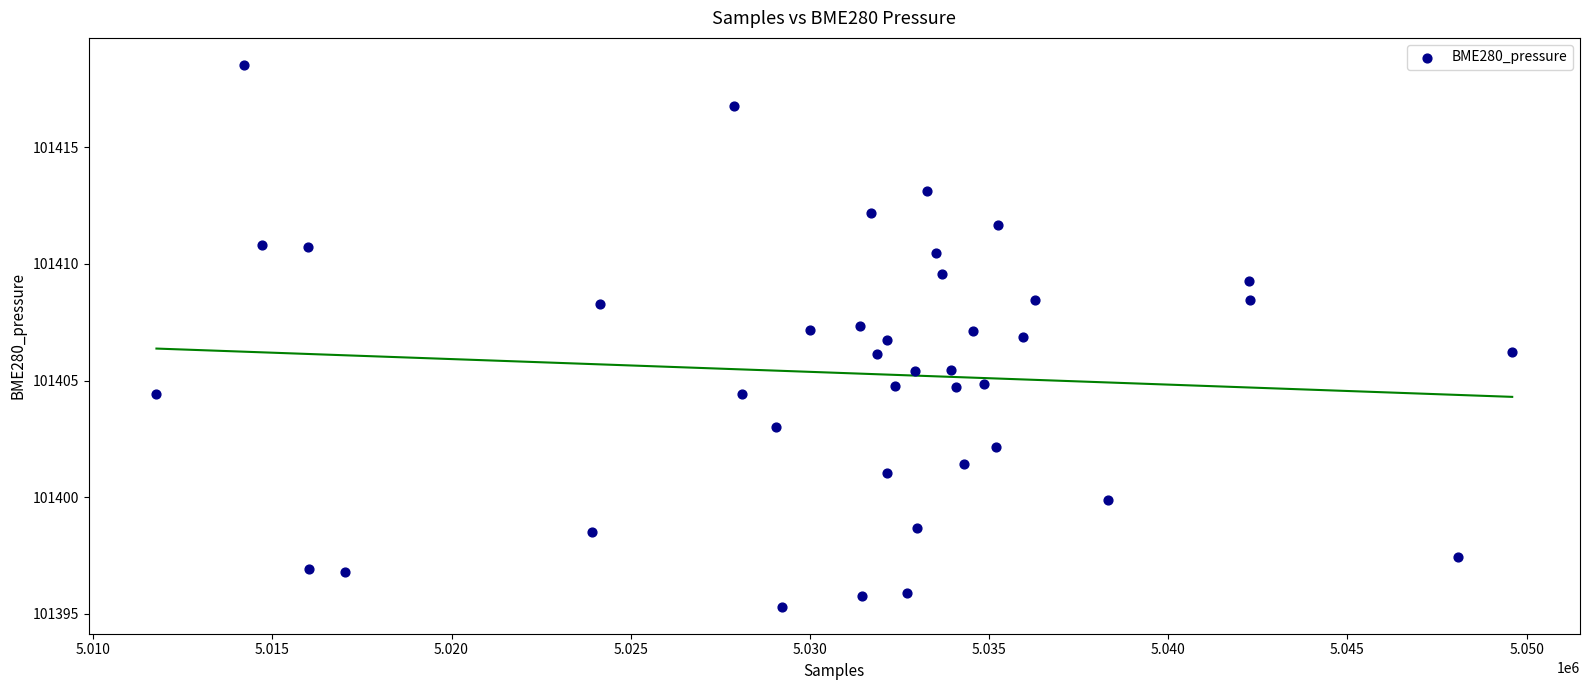

What is the range of X values (max minus min)?

37832.0